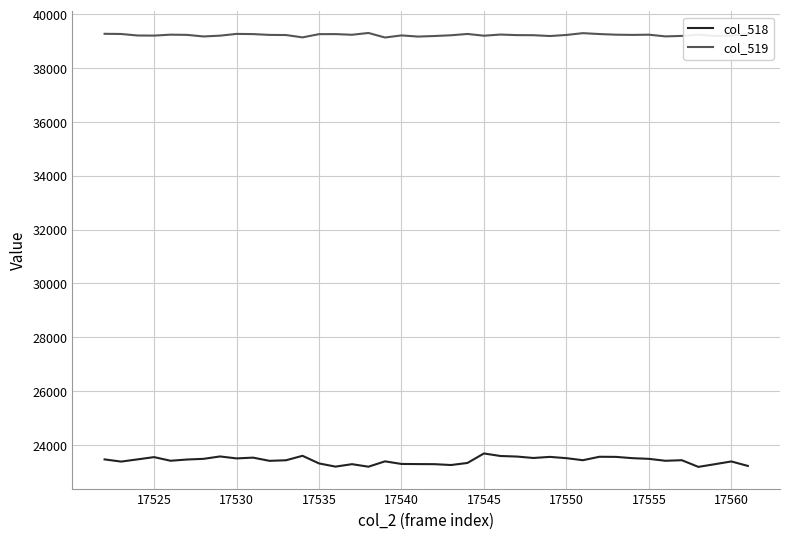

Rank the series by their average value, from lowest to highest.

col_518, col_519